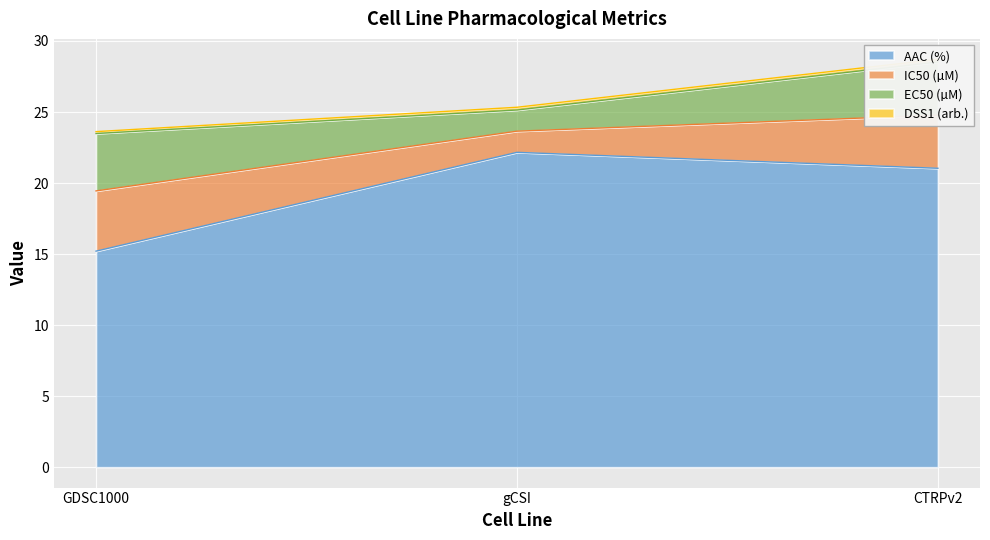

At which label is IC50 (µM) closest to 2?

gCSI